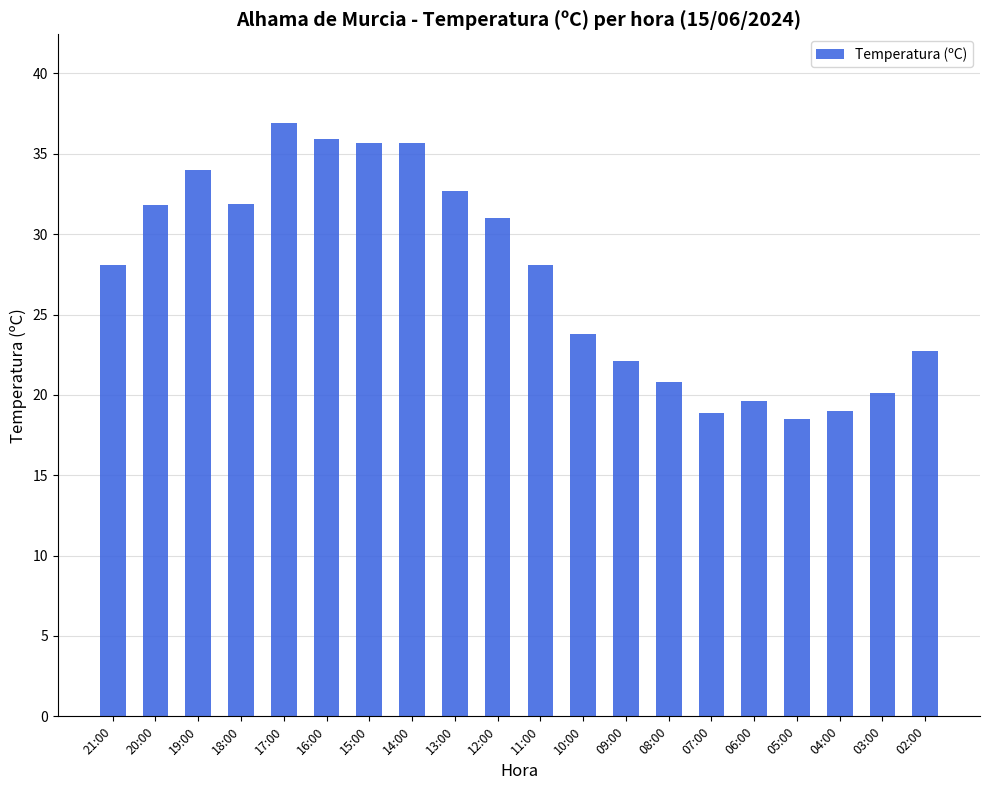

What is the difference between the values at 18:00 and 14:00?

3.8